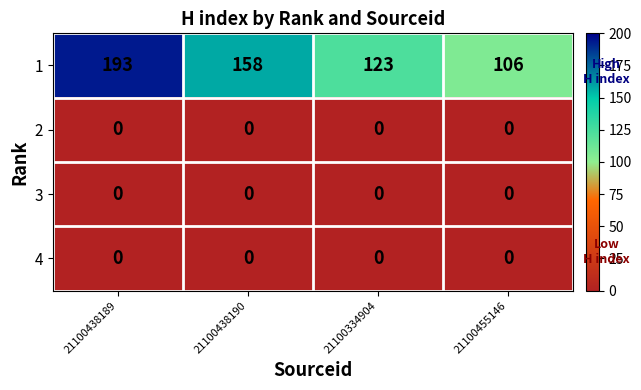

At which label does 1 reach its peak?

21100438189